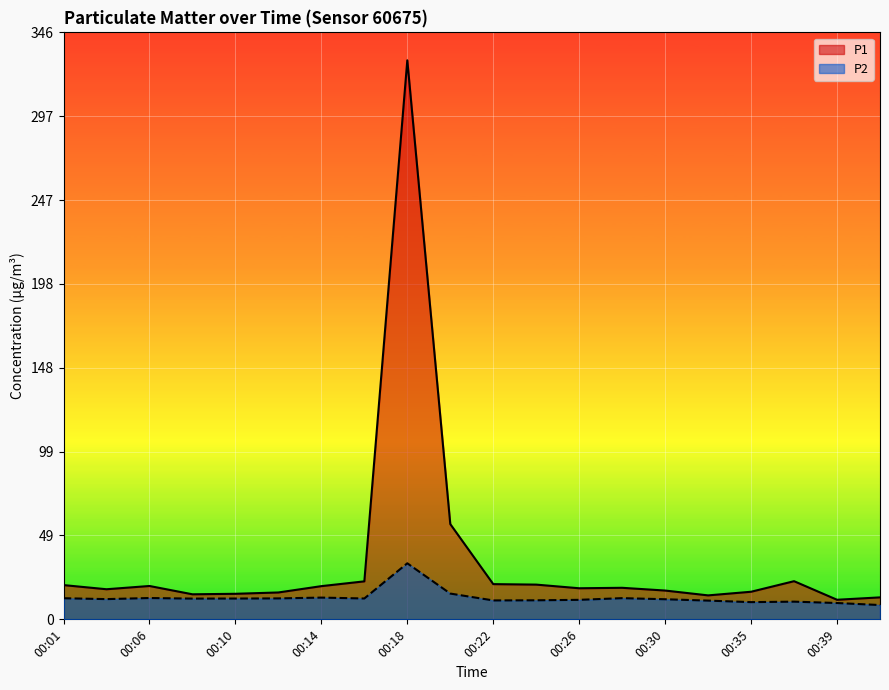

What is the value of the P1 point at the 10th from the left?

56.2